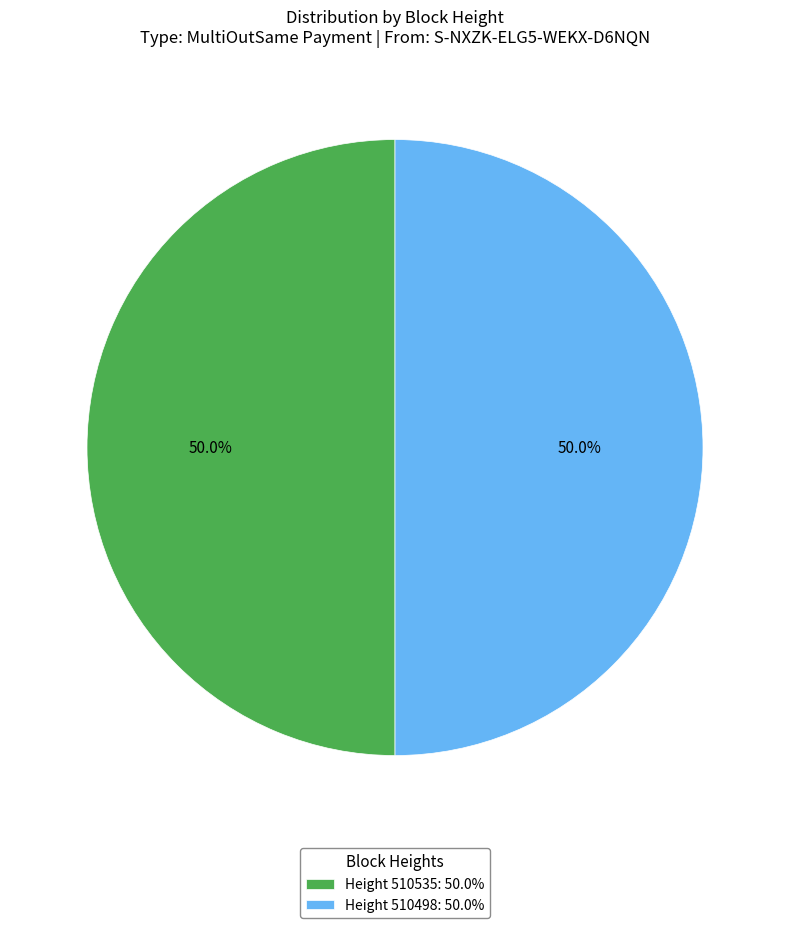

What is the ratio of the value at Height 510535: 50.0% to the value at Height 510498: 50.0%?

1.0